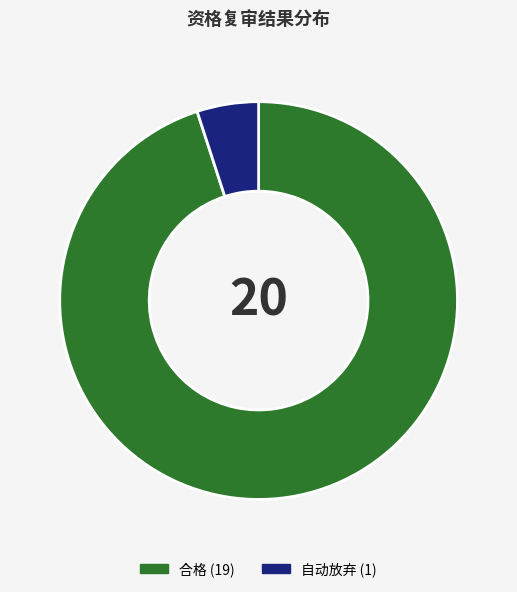

Combined, do 自动放弃 and 合格 account for over 50%?

Yes